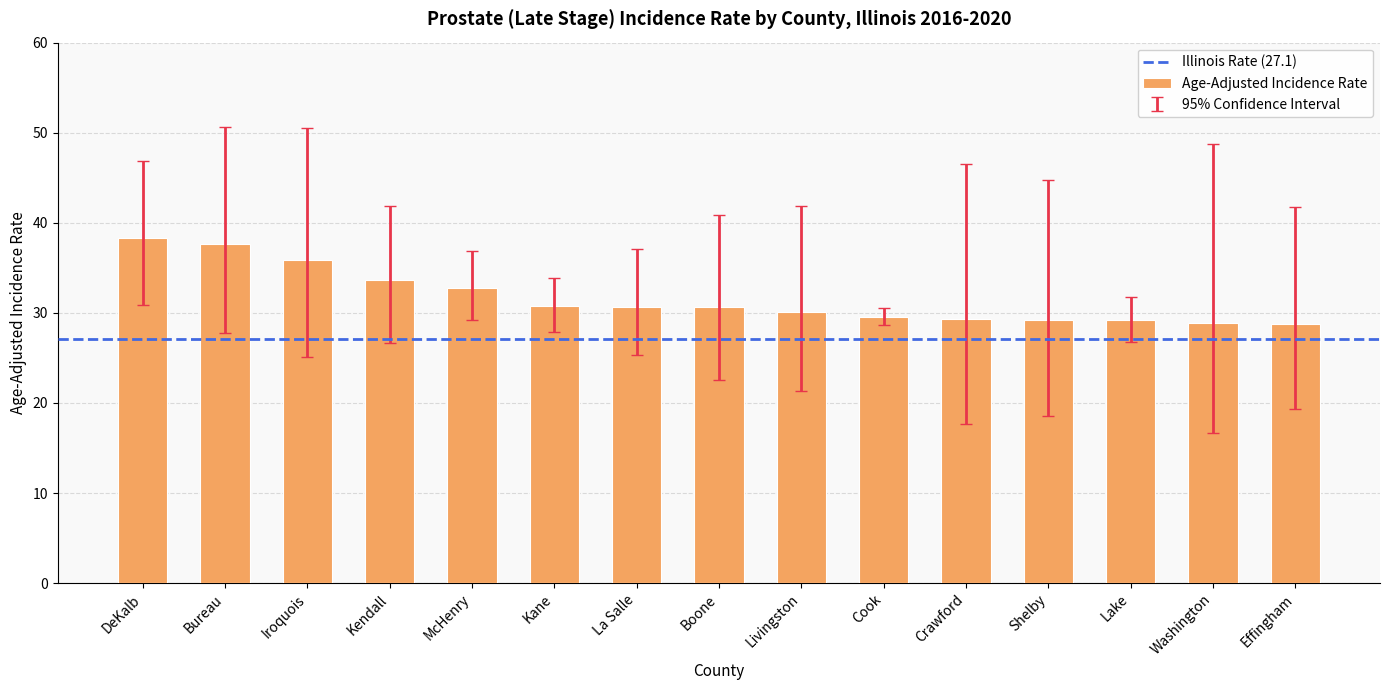

What is the greatest value displayed?

38.3